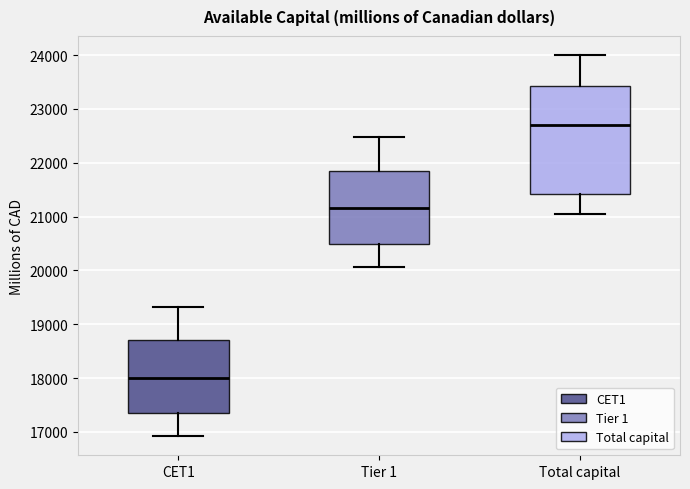

Where is the lower edge of the box for Tier 1 on the y-axis? The values are not printed on the chart, so give them approximately, as read against the axis.

20500